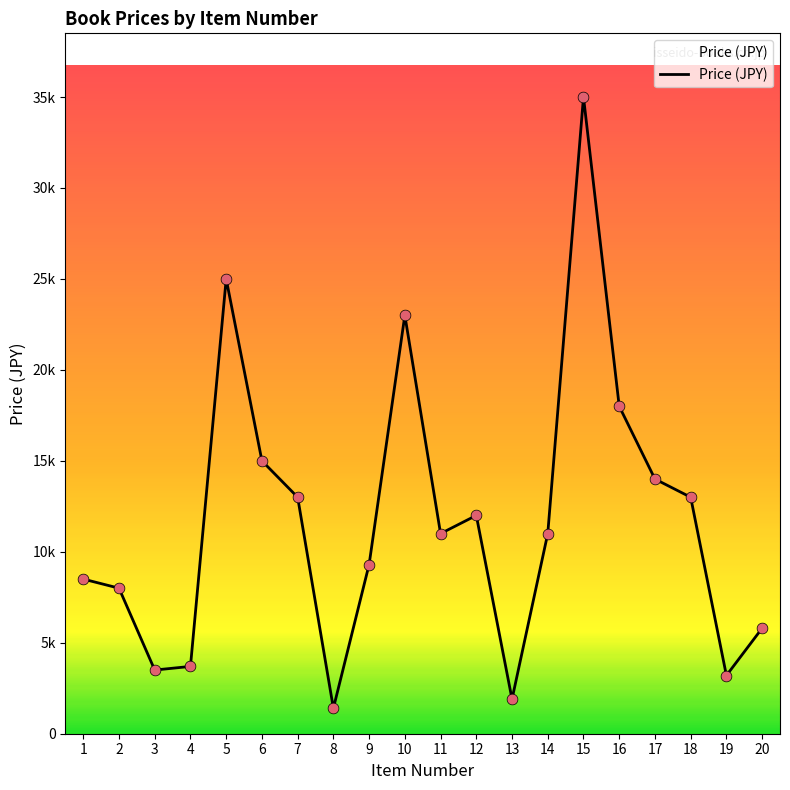

Does the chart have visible grid lines?

No